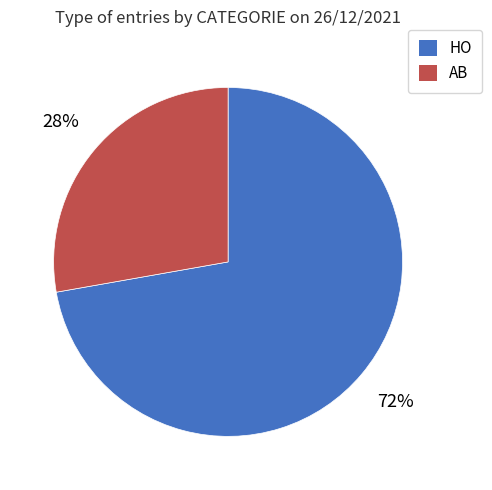

True or false: AB accounts for 37% of the total.

False